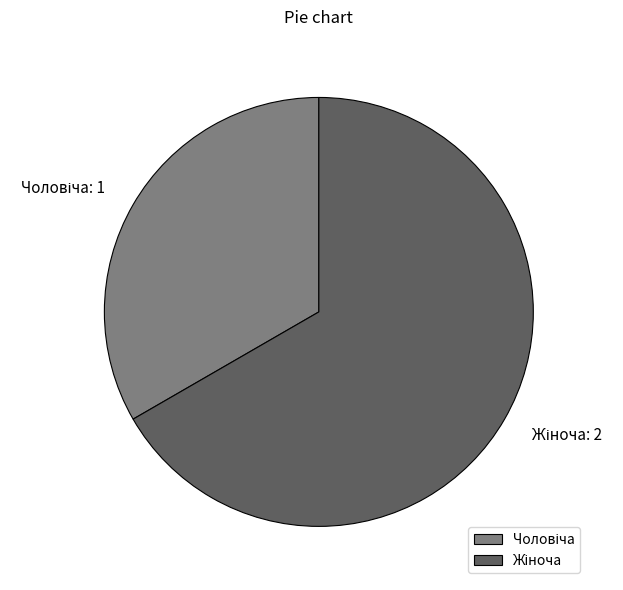

How many segments does this pie chart have?

2